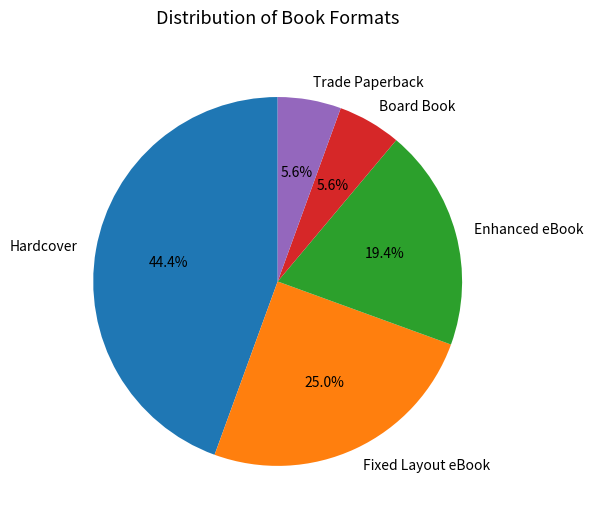

How many slices are in this pie chart?

5